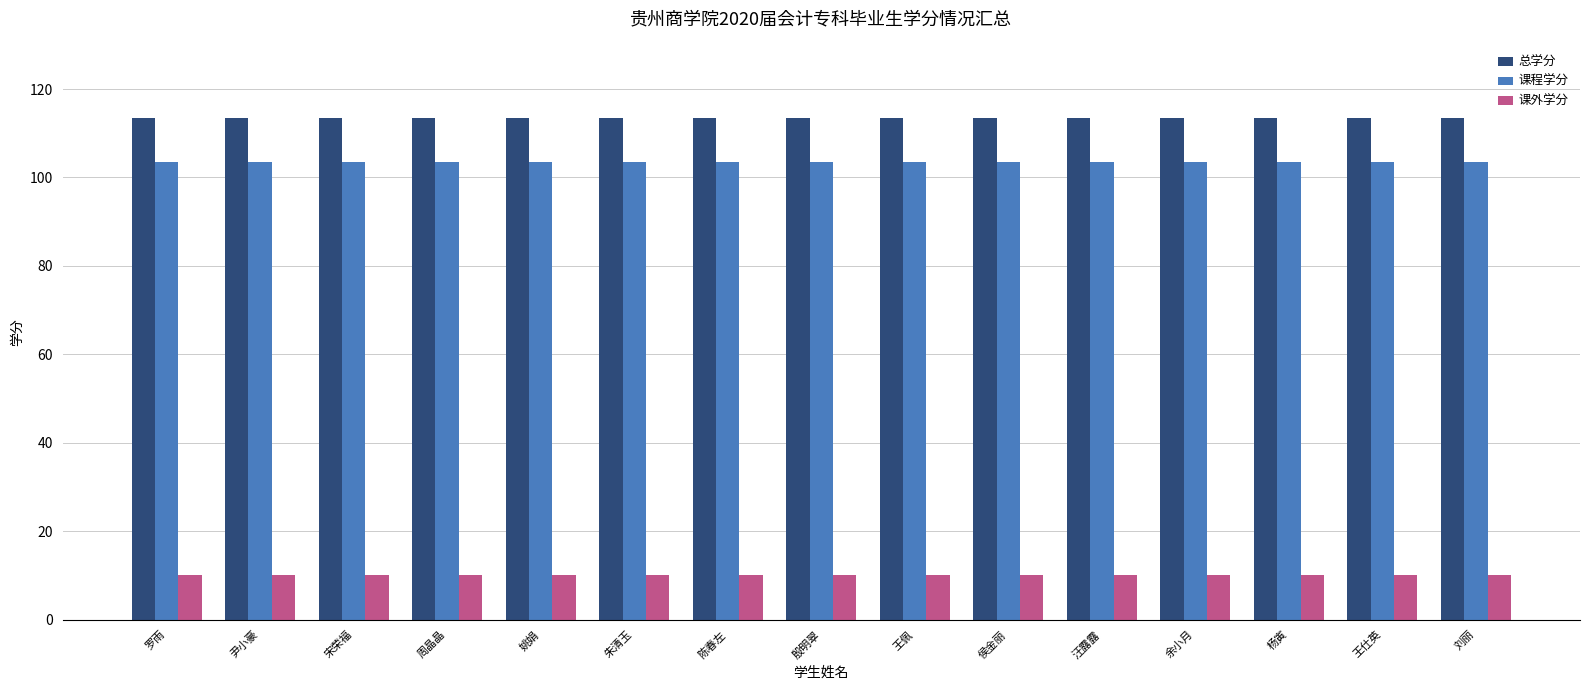

What is the sum of all 总学分 values?

1702.5